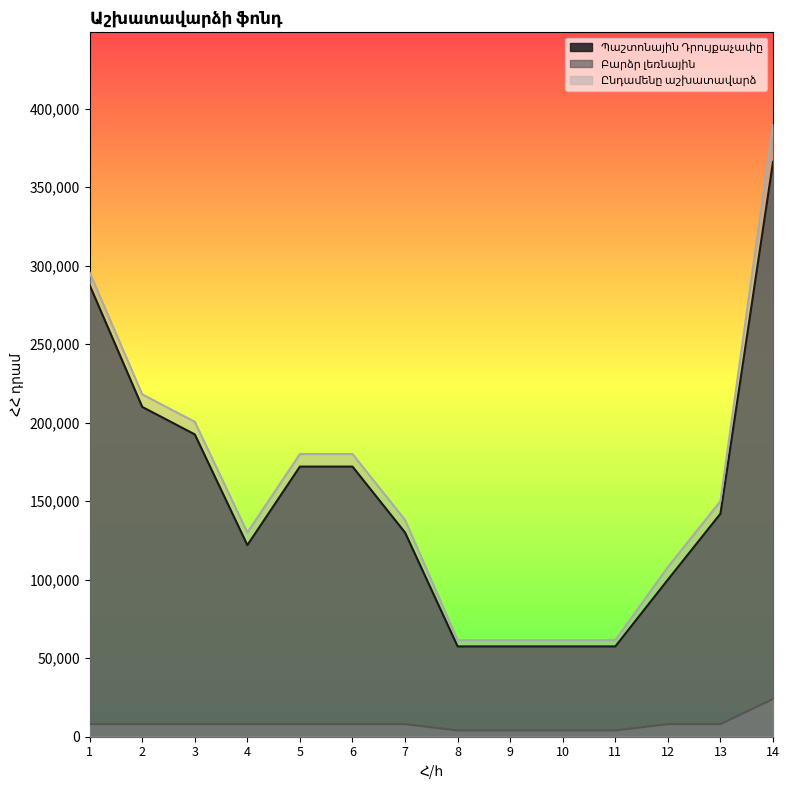

Reading left to right, extract all data points from this chart.

Պաշտոնային Դրույքաչափը: 1=287500	2=210000	3=192500	4=122000	5=172000	6=172000	7=130000	8=57500	9=57500	10=57500	11=57500	12=100000	13=142000	14=366000
Բարձր լեռնային: 1=8000	2=8000	3=8000	4=8000	5=8000	6=8000	7=8000	8=4000	9=4000	10=4000	11=4000	12=8000	13=8000	14=24000
Ընդամենը աշխատավարձ: 1=295500	2=218000	3=200500	4=130000	5=180000	6=180000	7=138000	8=61500	9=61500	10=61500	11=61500	12=108000	13=150000	14=390000